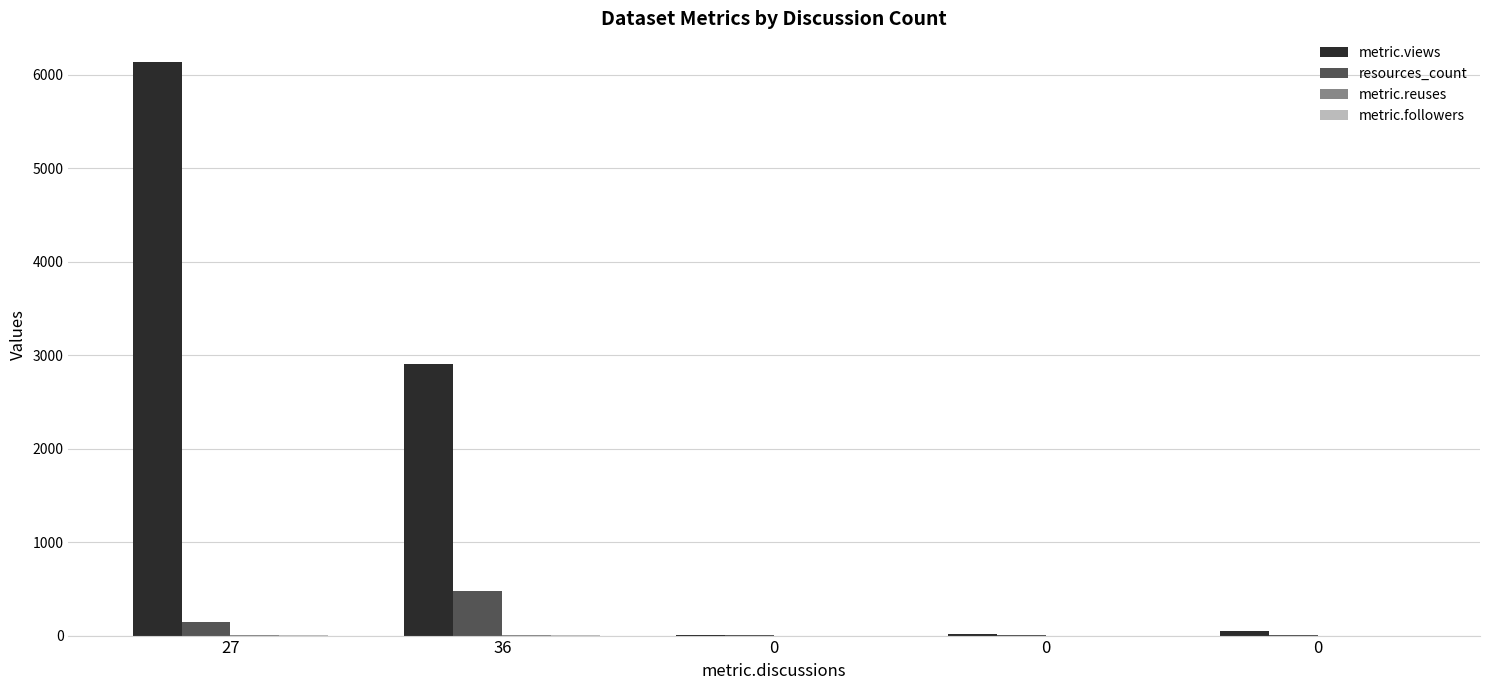

The value of metric.followers at 27 is 8. True or false?

False